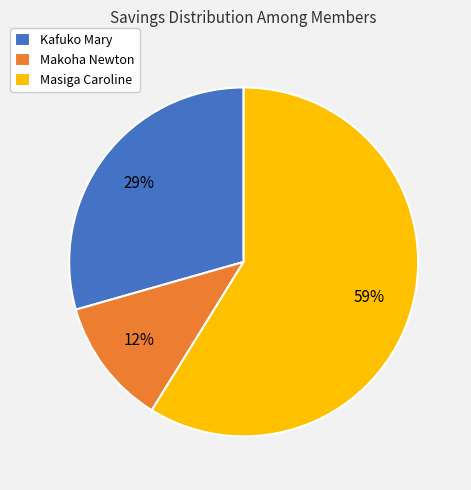

What is the smallest slice in the pie chart?

Makoha Newton